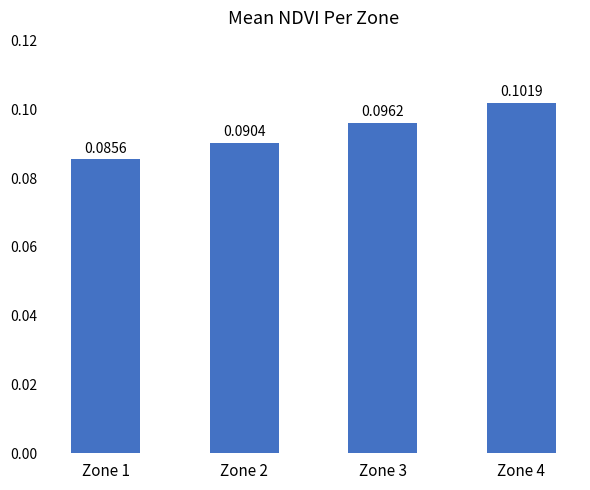

What is the sum of all values?

0.4